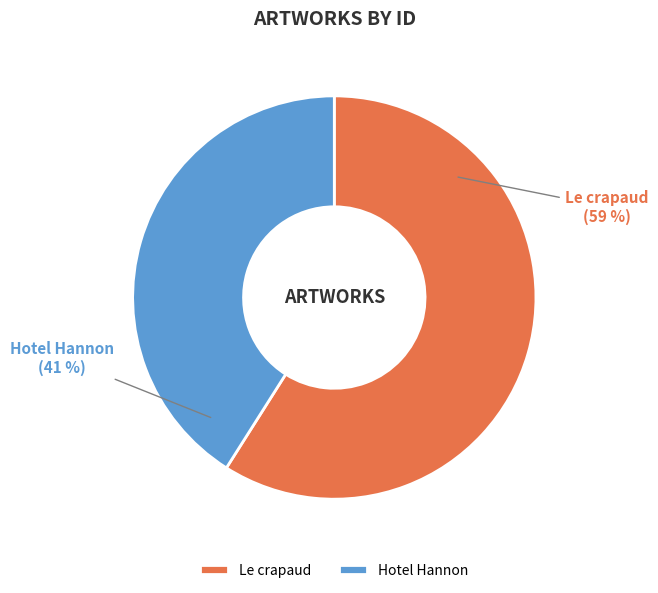

How many segments does this pie chart have?

2